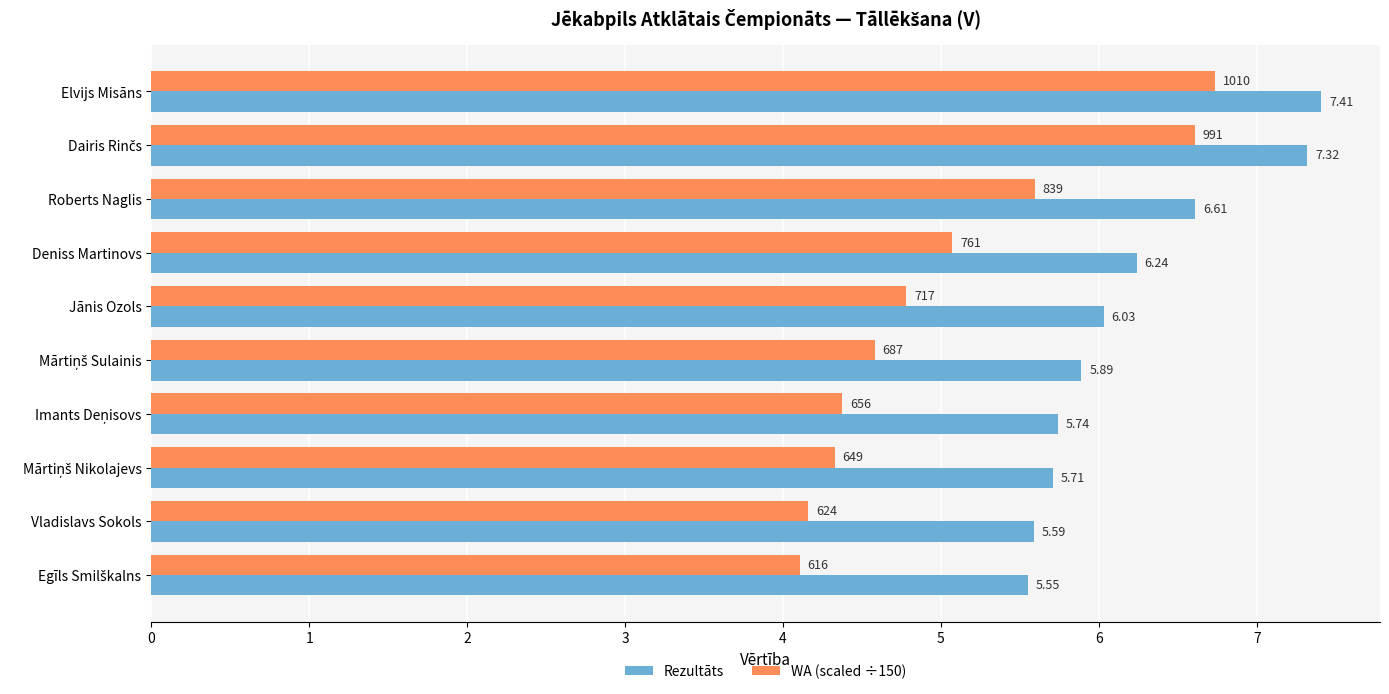

Which series has the widest spread of values?

WA (scaled ÷150)